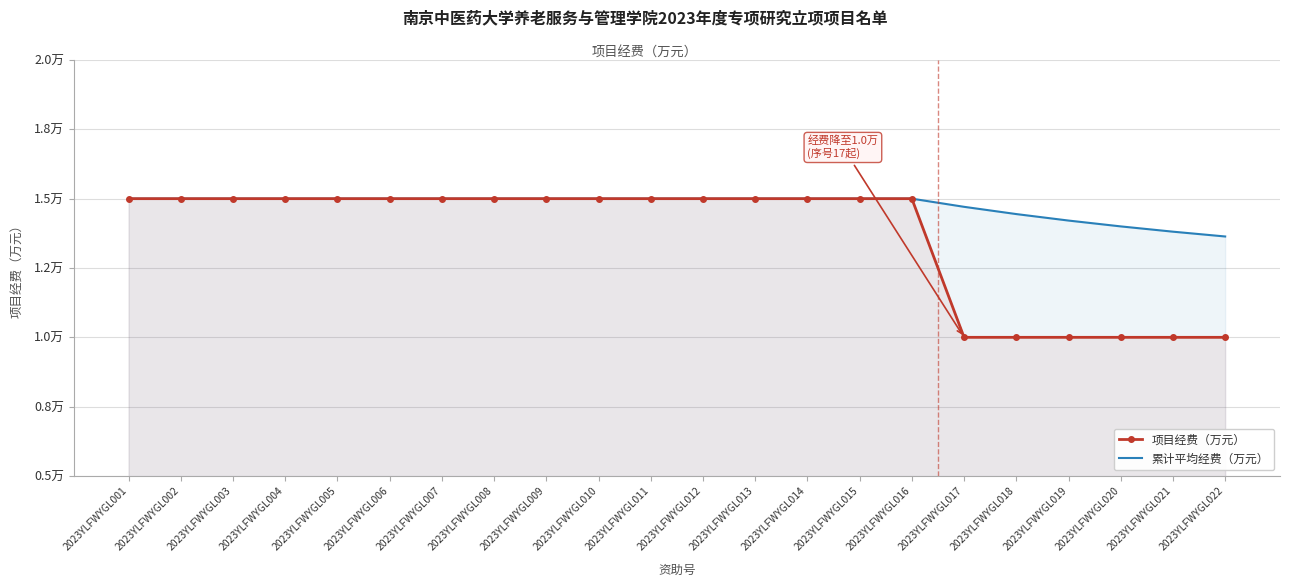

True or false: 项目经费（万元） and 累计平均经费（万元） intersect in this chart.

False